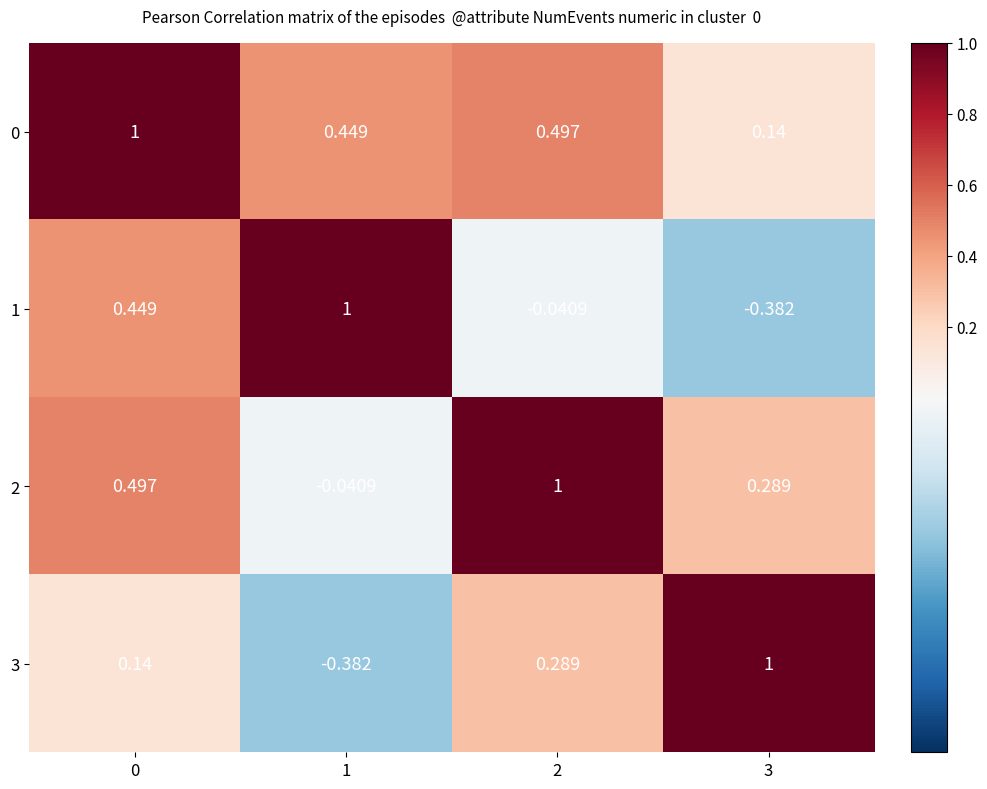

Is the value of 3 at 0 greater than the value of 2 at 1?

Yes